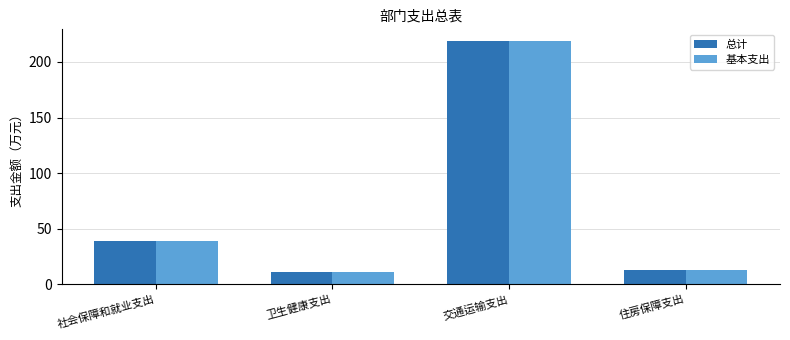

Reading left to right, extract all data points from this chart.

总计: 社会保障和就业支出=38.5	卫生健康支出=11.1	交通运输支出=218.4	住房保障支出=12.5
基本支出: 社会保障和就业支出=38.5	卫生健康支出=11.1	交通运输支出=218.4	住房保障支出=12.5